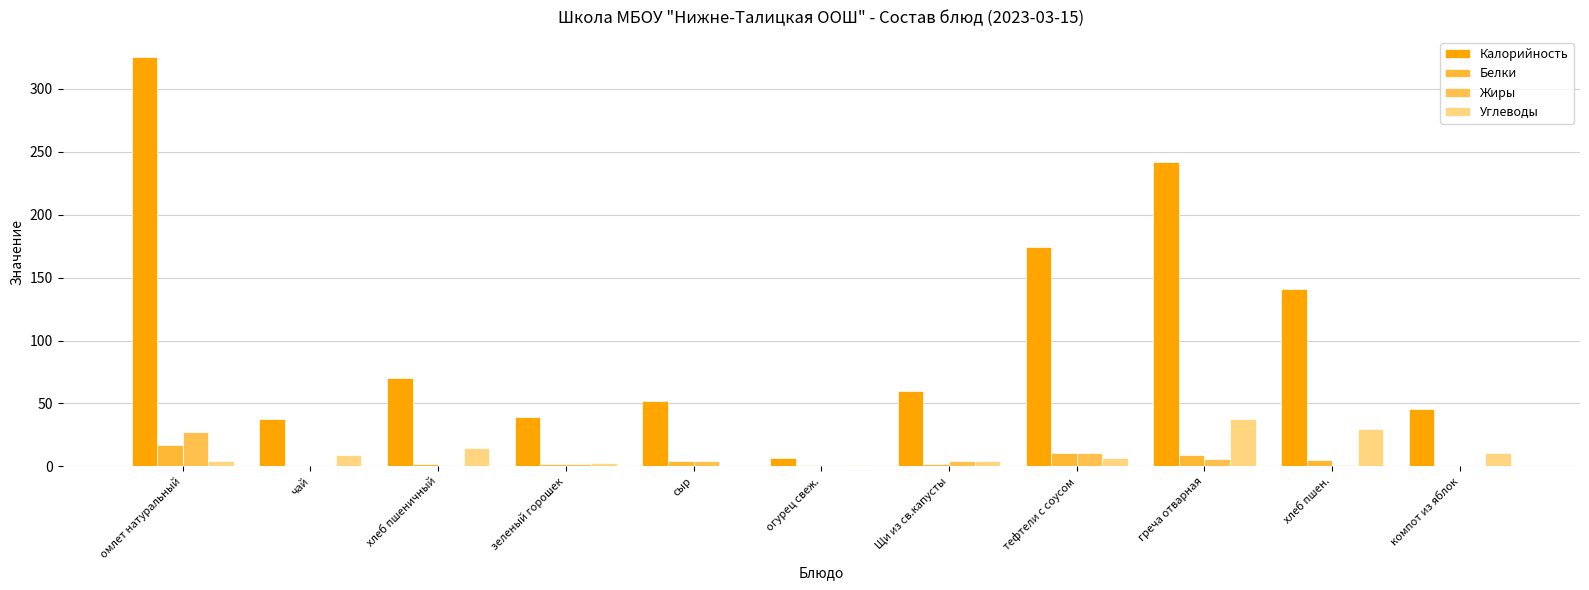

Which series has the largest range (max minus min)?

Калорийность